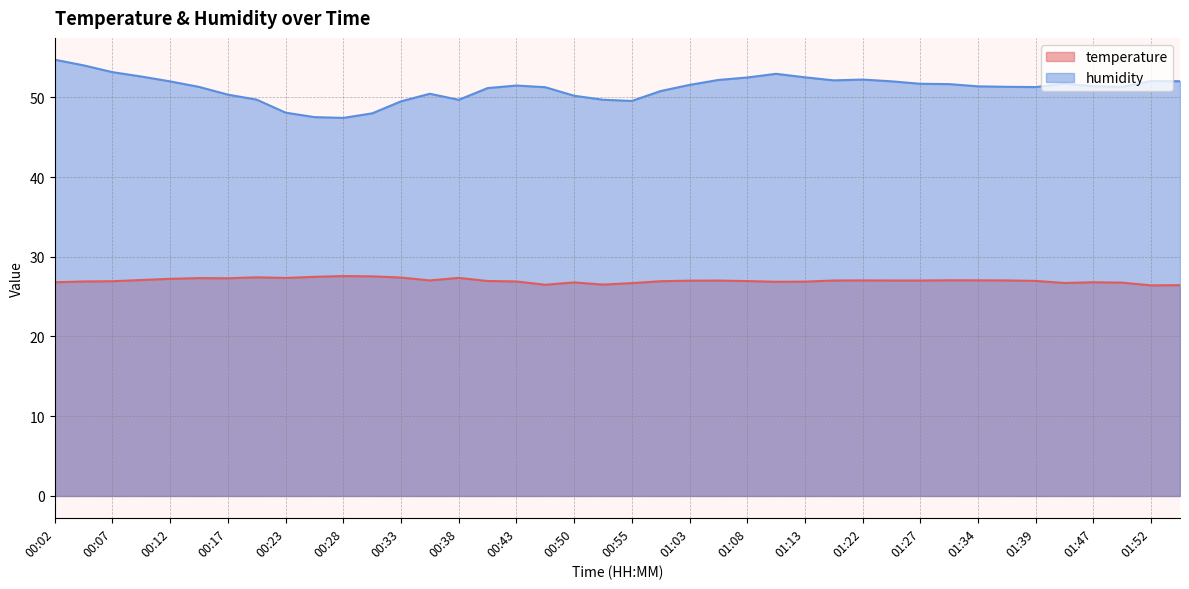

Is it true that humidity equals 49.7 at 00:20?

True